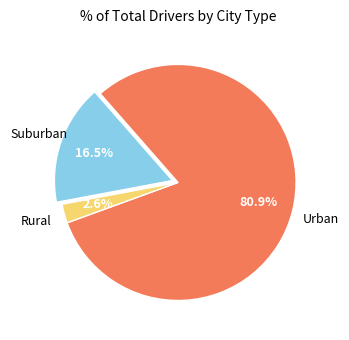

Which has a higher value, Rural or Suburban?

Suburban